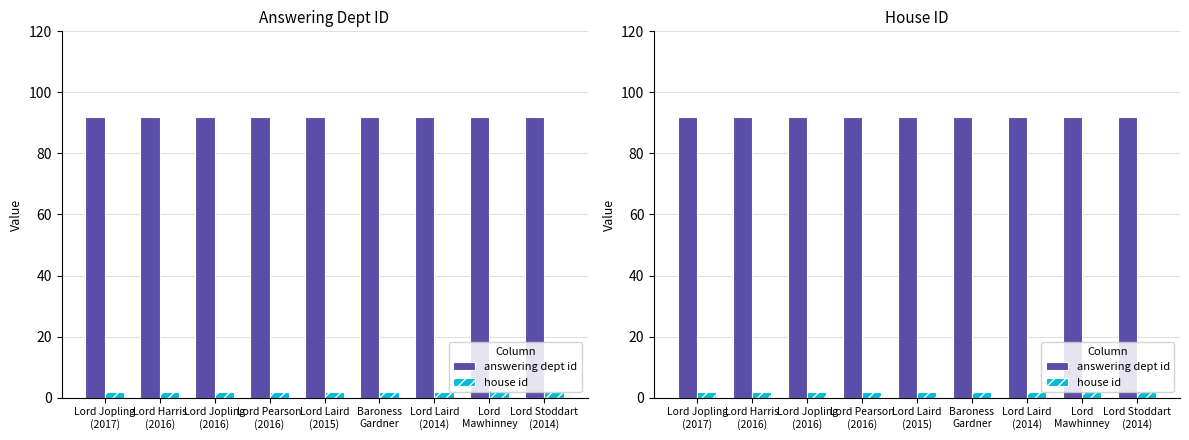

What is the sum of all answering dept id values?

828